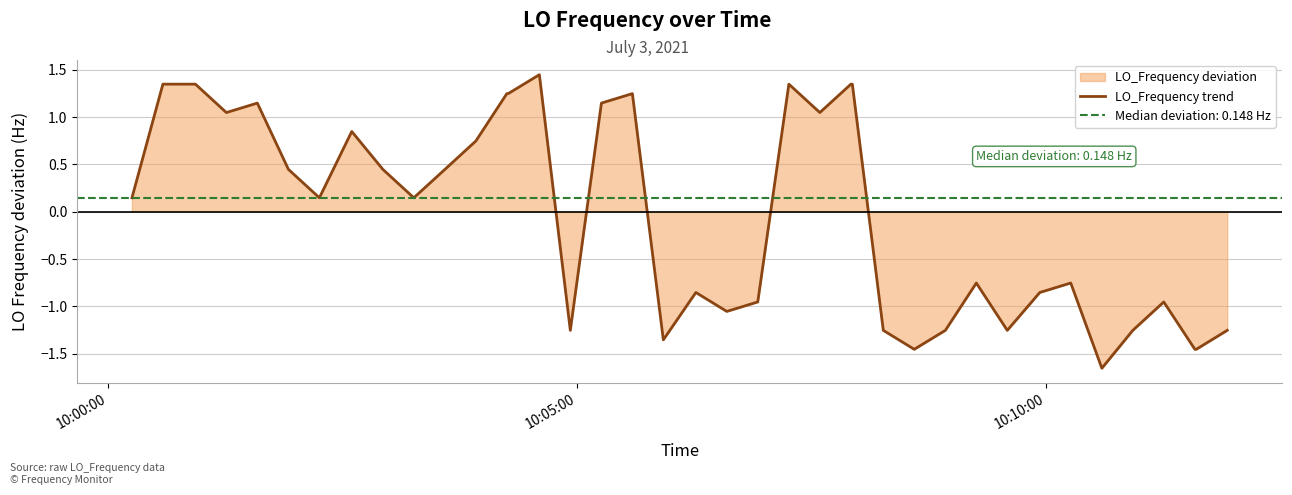

The chart shows a value of -1.6 at 36. True or false?

False